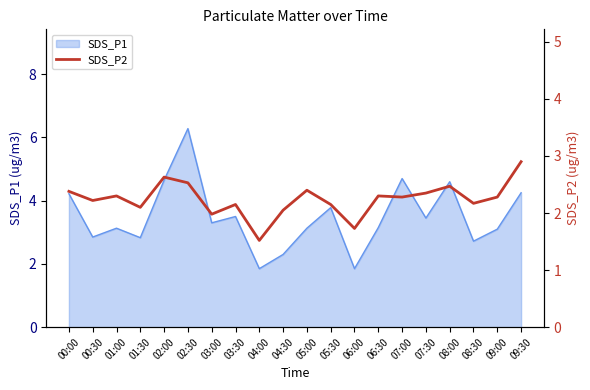

At which label does SDS_P1 first exceed 3?

00:00